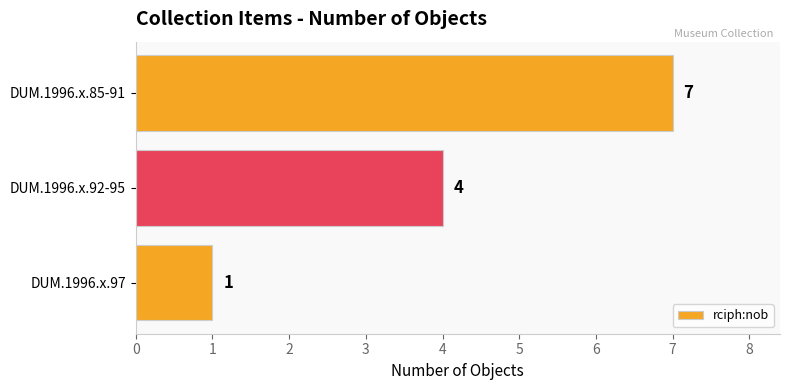

Reading bottom to top, what are all the values shown in this chart?

1	4	7